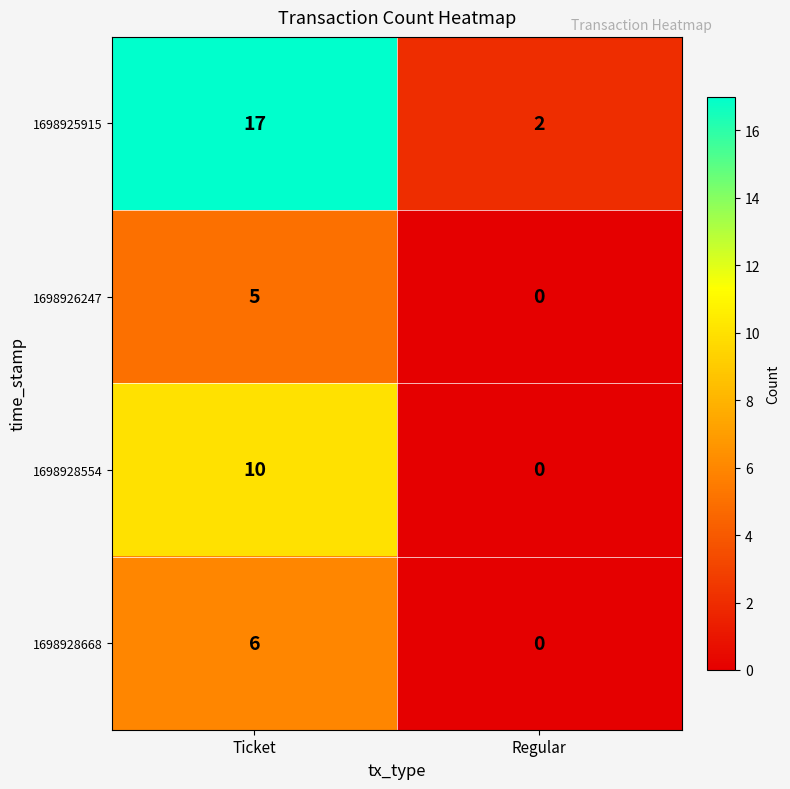

The value of 1698925915 at Ticket is 6. True or false?

False